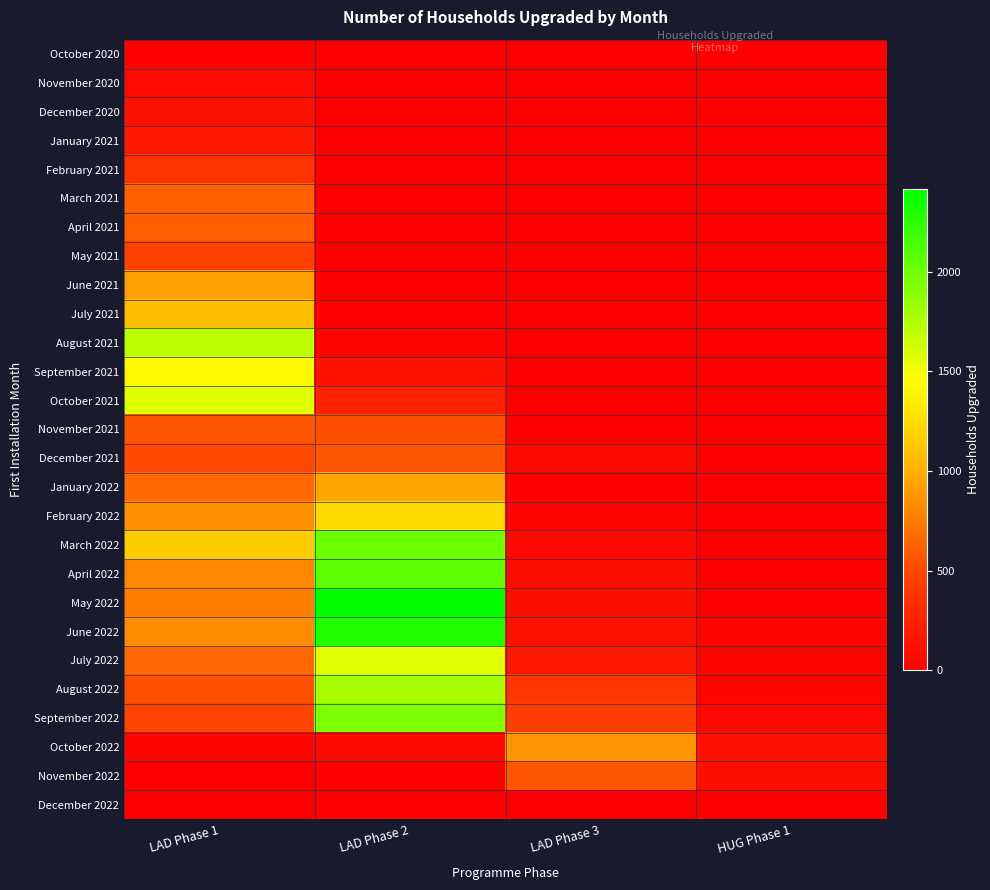

What is the difference between the highest and lowest values at LAD Phase 3?

872